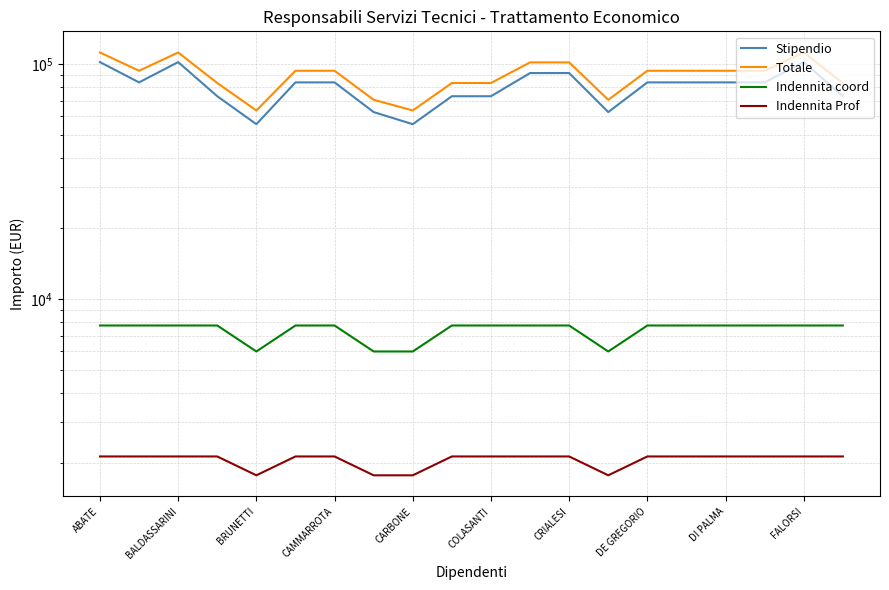

Which series changed the most between BALDASSARINI and CAMMARROTA?

Stipendio